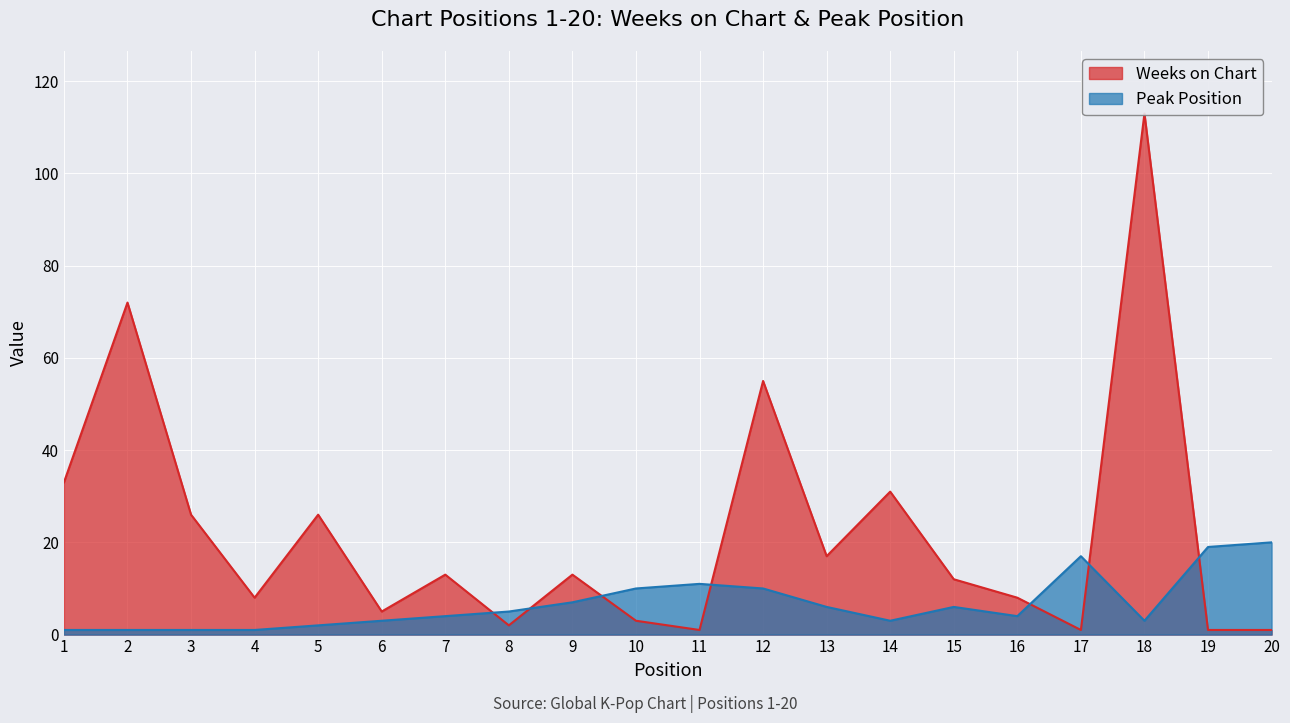

What is the total value across all series at 7?

17